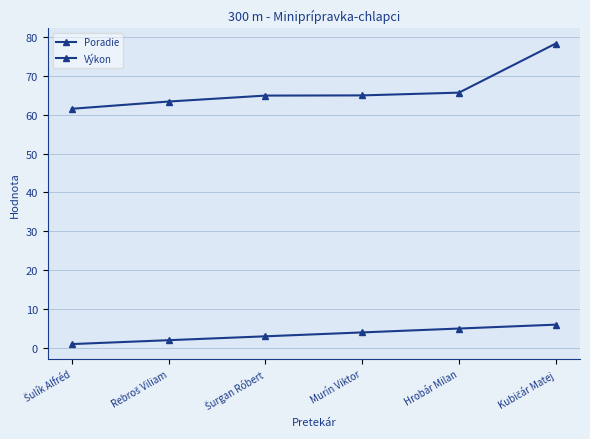

What is the average value of the Výkon series?

66.5